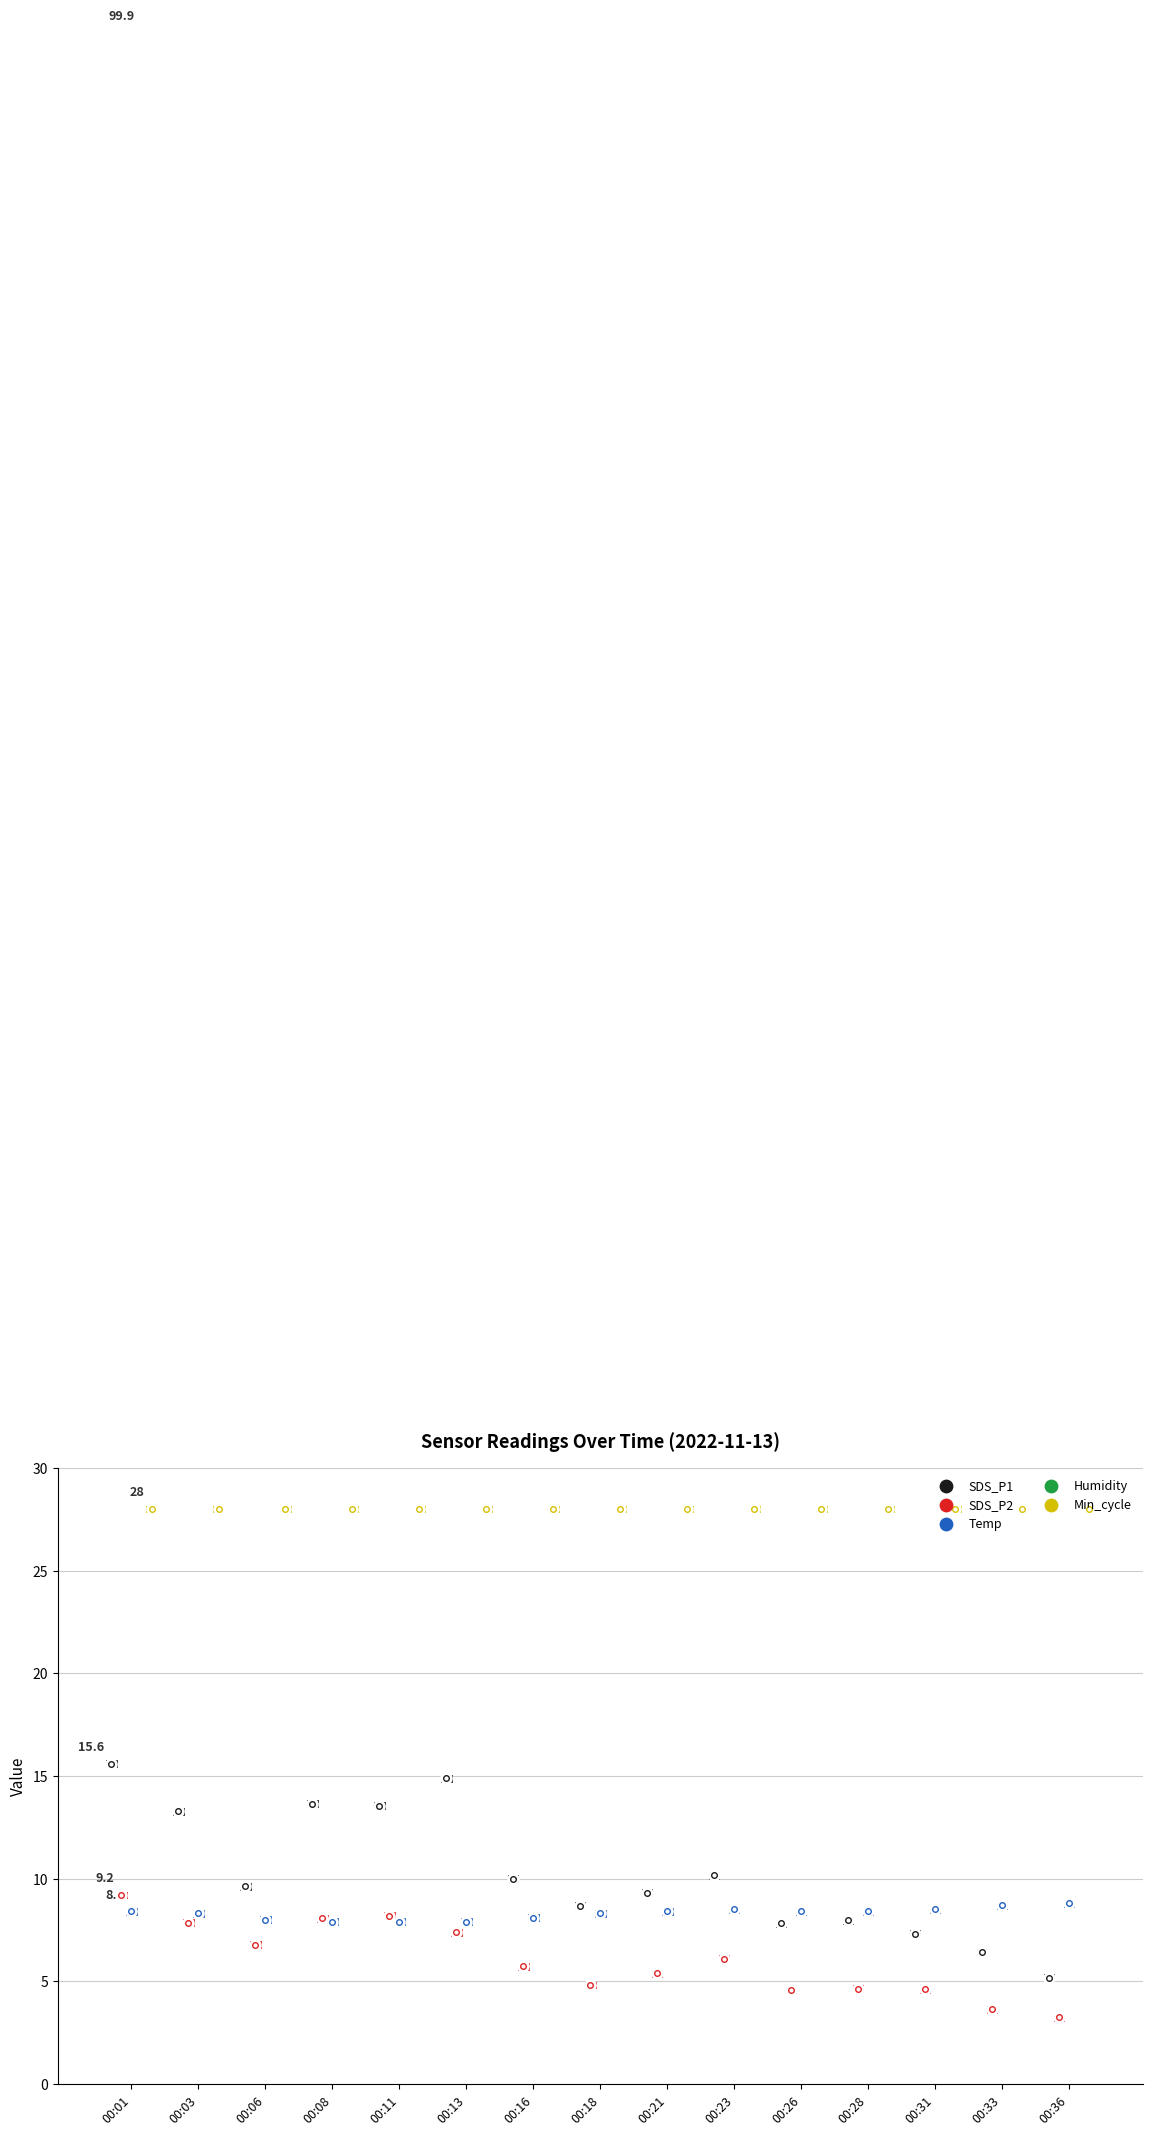

Which series has the widest spread of Y values?

SDS_P1